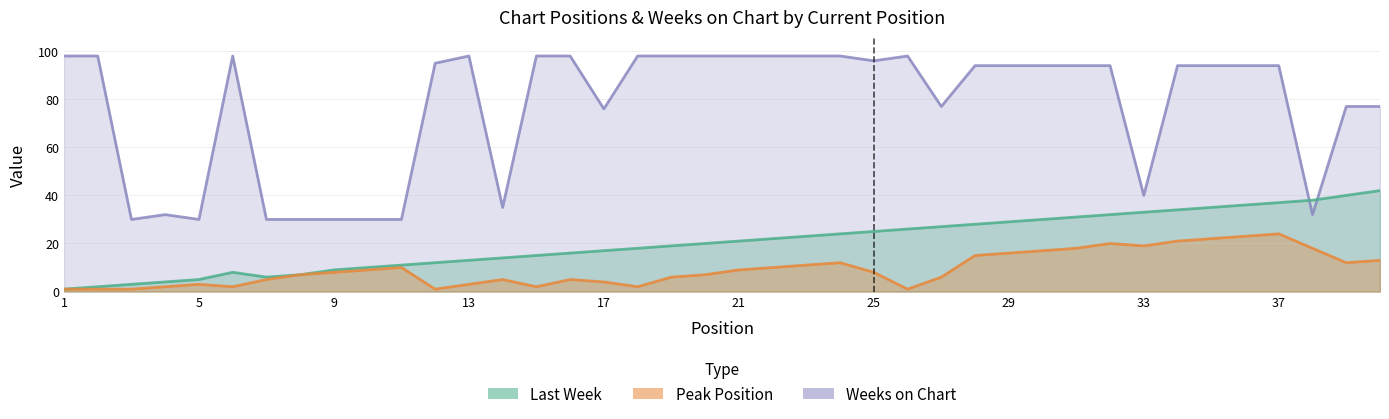

What is the sum of the Weeks on Chart values at 35 and 12?

189